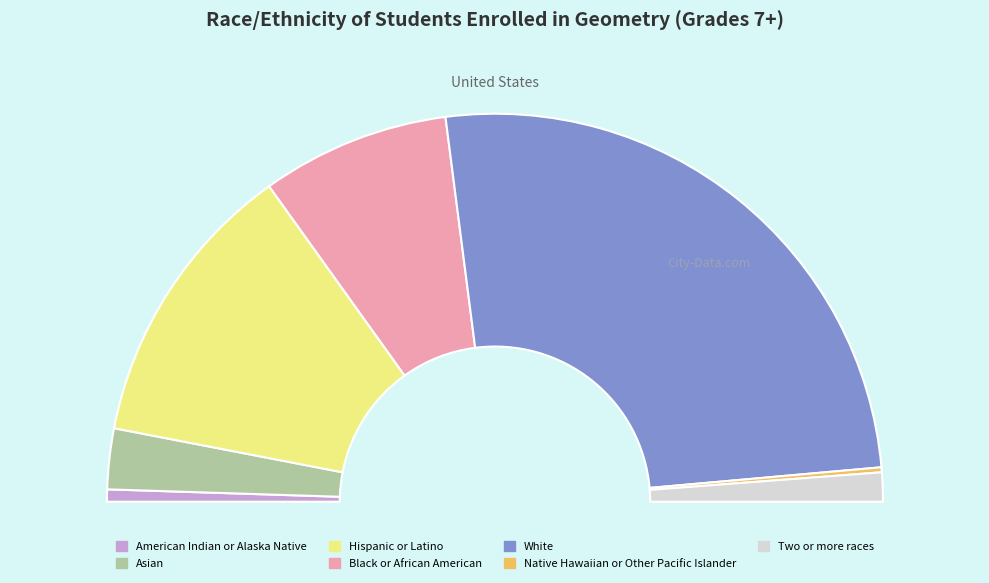

Rank the categories by value from lowest to highest.

Native Hawaiian or Other Pacific Islander, American Indian or Alaska Native, Two or more races, Asian, Black or African American, Hispanic or Latino, White